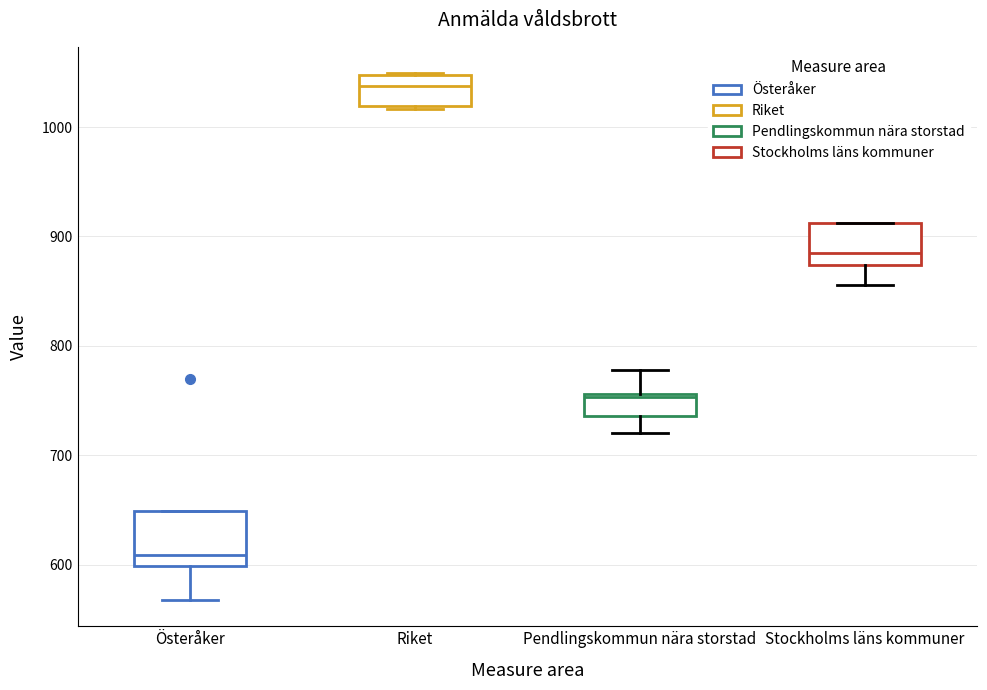

Reading left to right, read every box against the y-axis: the position of its median line, the range the box covers, and the ends of its whiskers. The values are not printed on the chart, so give them approximately, as read against the axis.

Österåker: median 610, box 600 to 650, whiskers 570 to 650
Riket: median 1040, box 1020 to 1050, whiskers 1020 to 1050
Pendlingskommun nära storstad: median 750, box 740 to 760, whiskers 720 to 780
Stockholms läns kommuner: median 880, box 870 to 910, whiskers 860 to 910